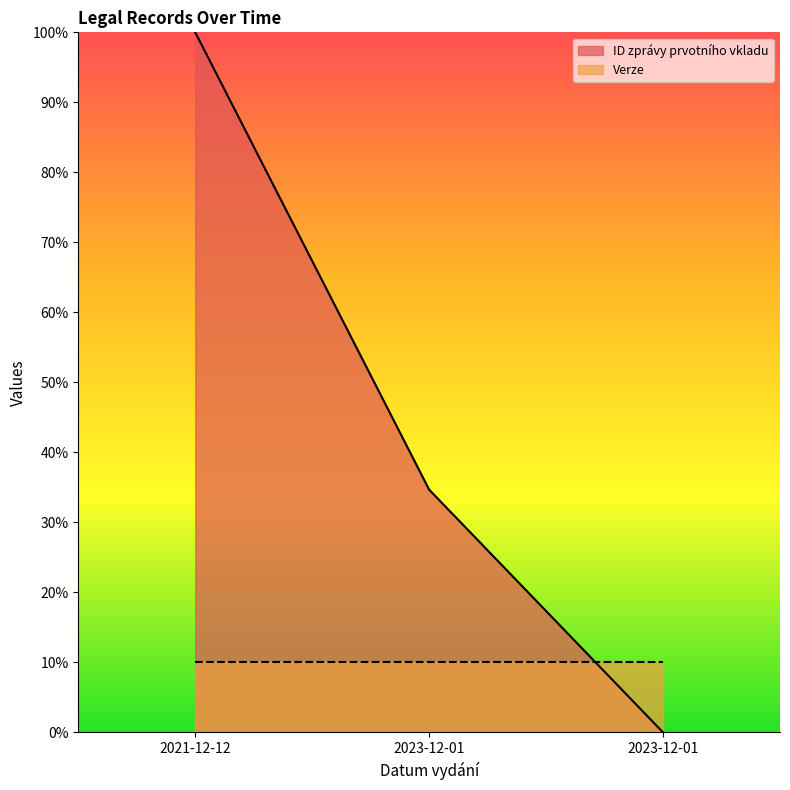

Read the value at 2021-12-12.

100.0